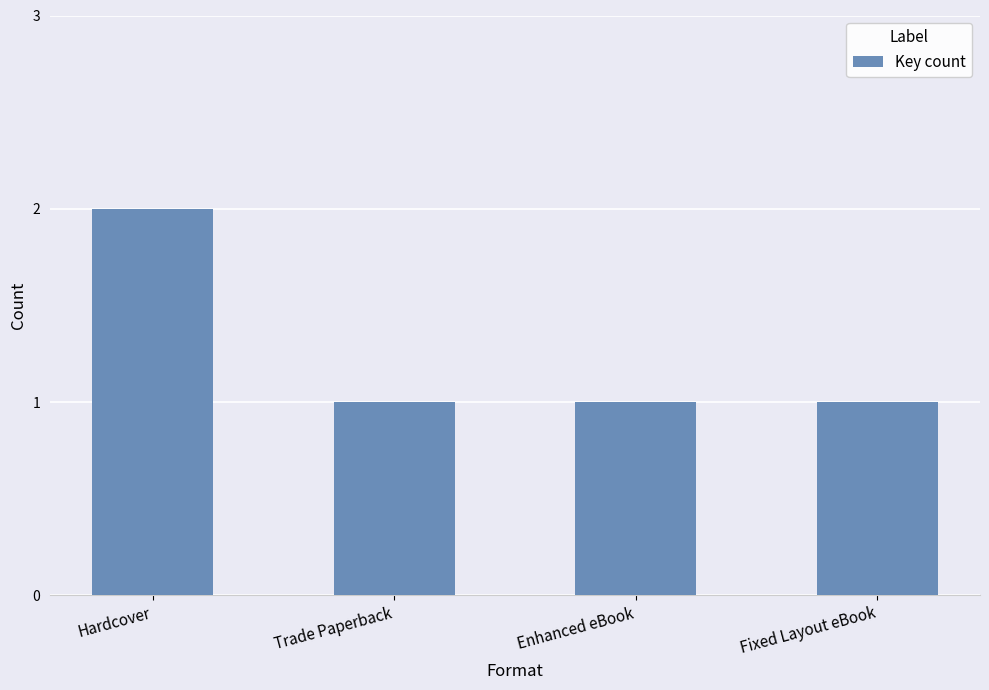

Reading right to left, transcribe all the data shown in this chart.

Fixed Layout eBook=1	Enhanced eBook=1	Trade Paperback=1	Hardcover=2